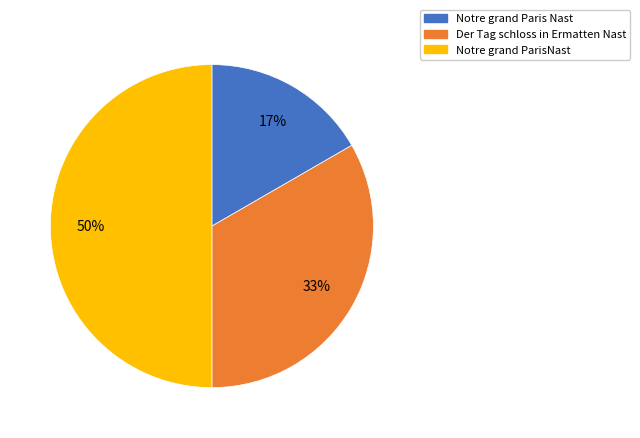

How many slices are in this pie chart?

3